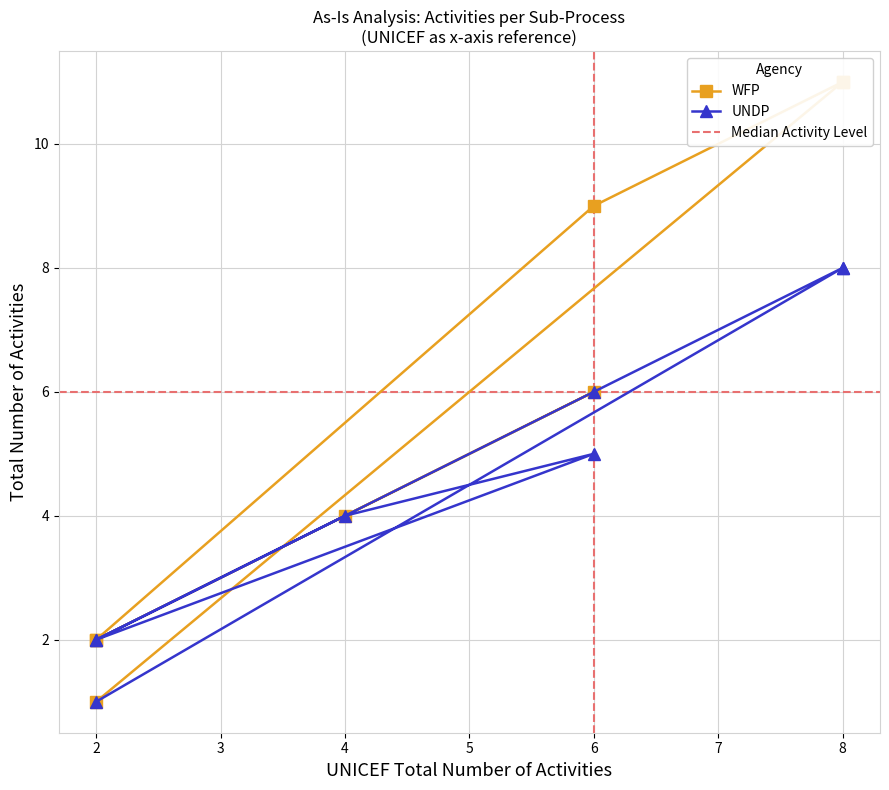

True or false: WFP and UNICEF intersect in this chart.

False